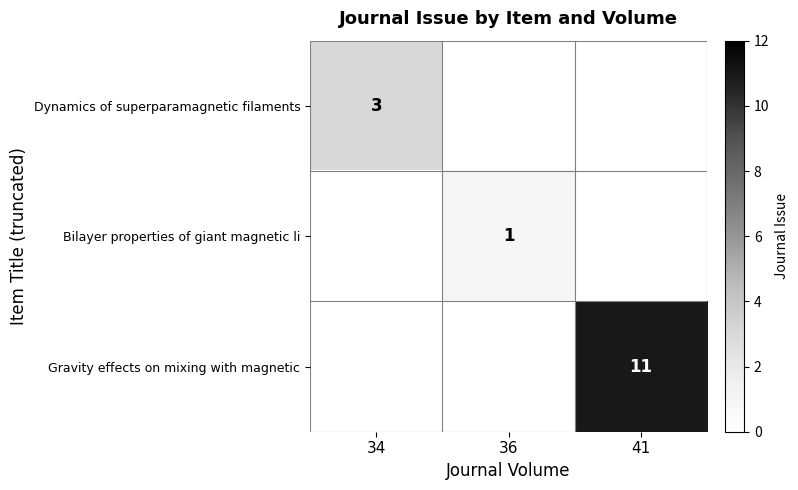

Which has a higher value, 36 or 41?

41